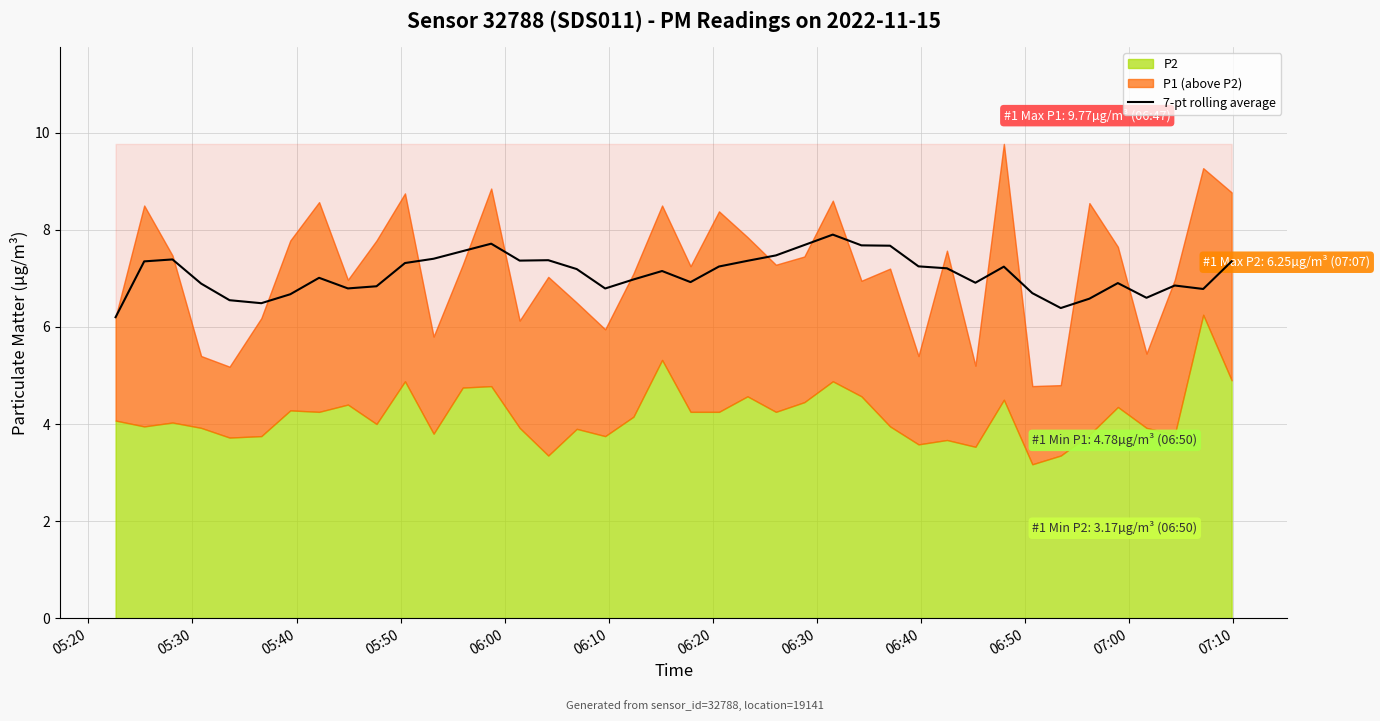

What is the minimum value for 7-pt rolling average?

6.2